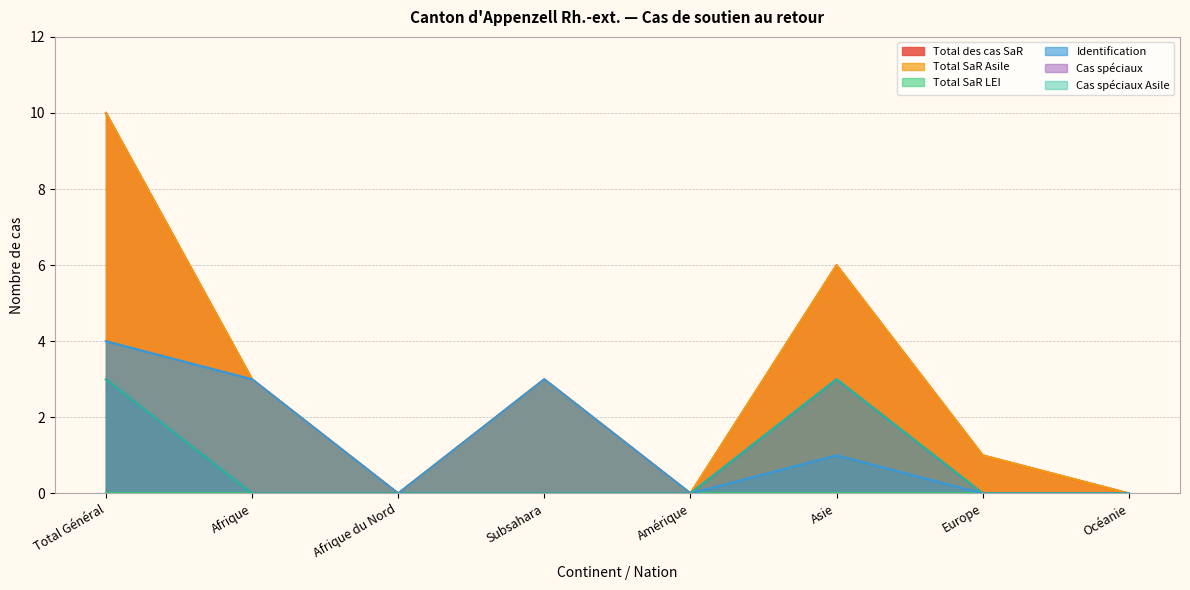

How many data points in Cas spéciaux Asile are above 0?

2